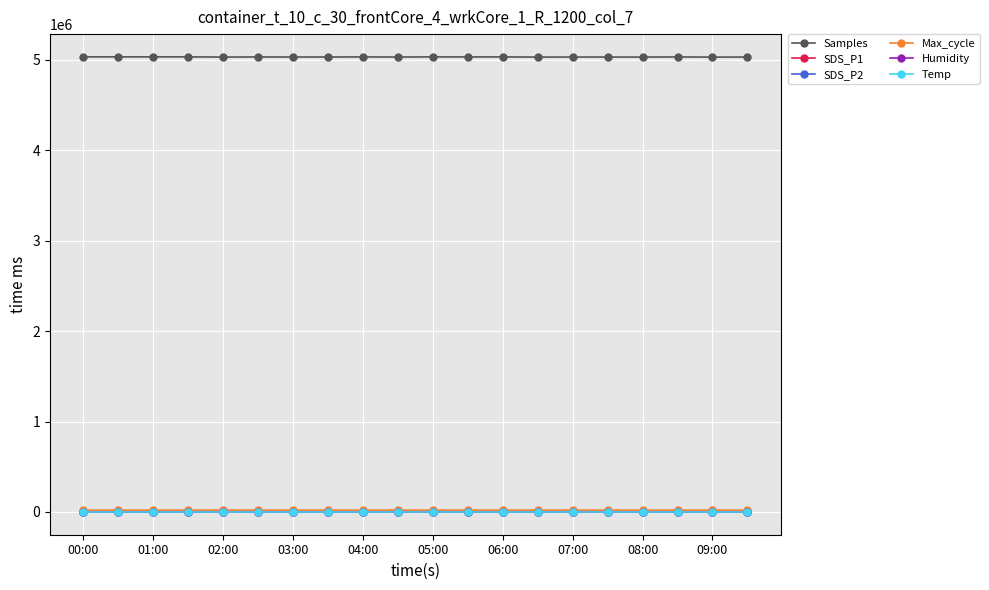

True or false: SDS_P1 and Samples cross at least once.

False